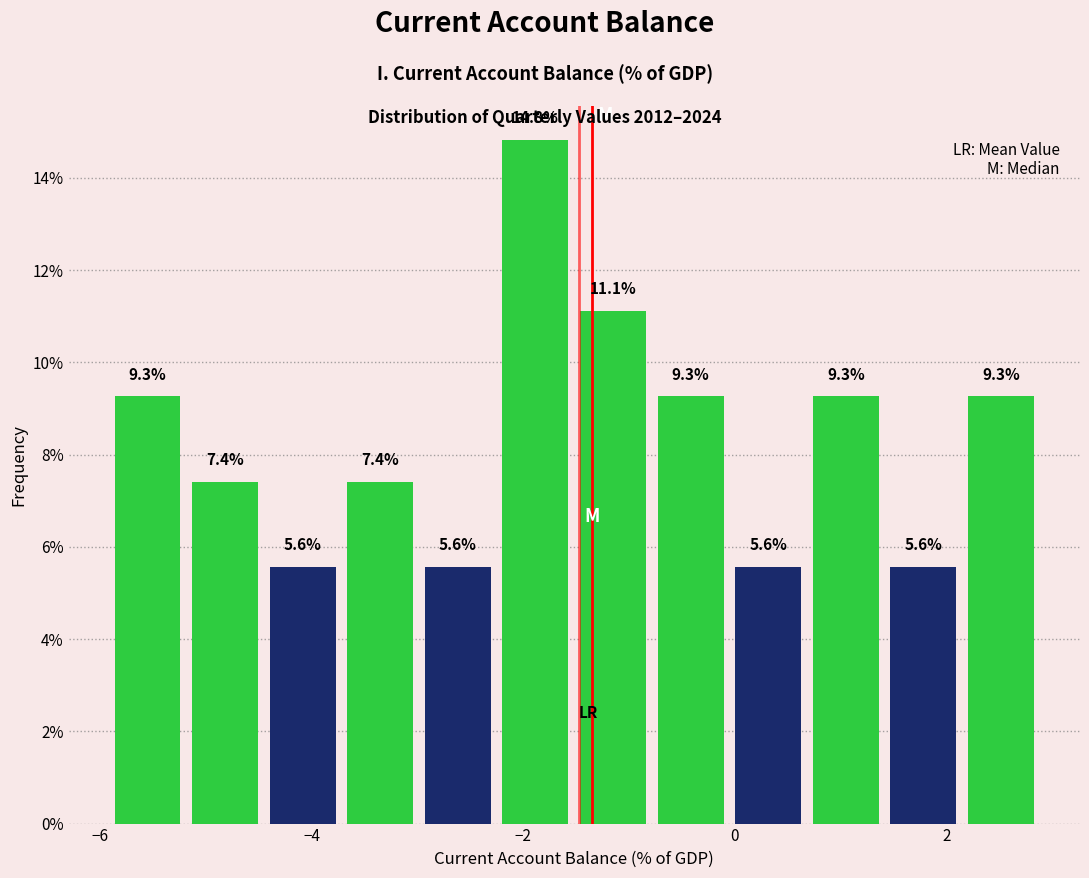

Around what value on the x-axis is the tallest bar? Give the approximate position of its centre, as read against the axis.

-1.8